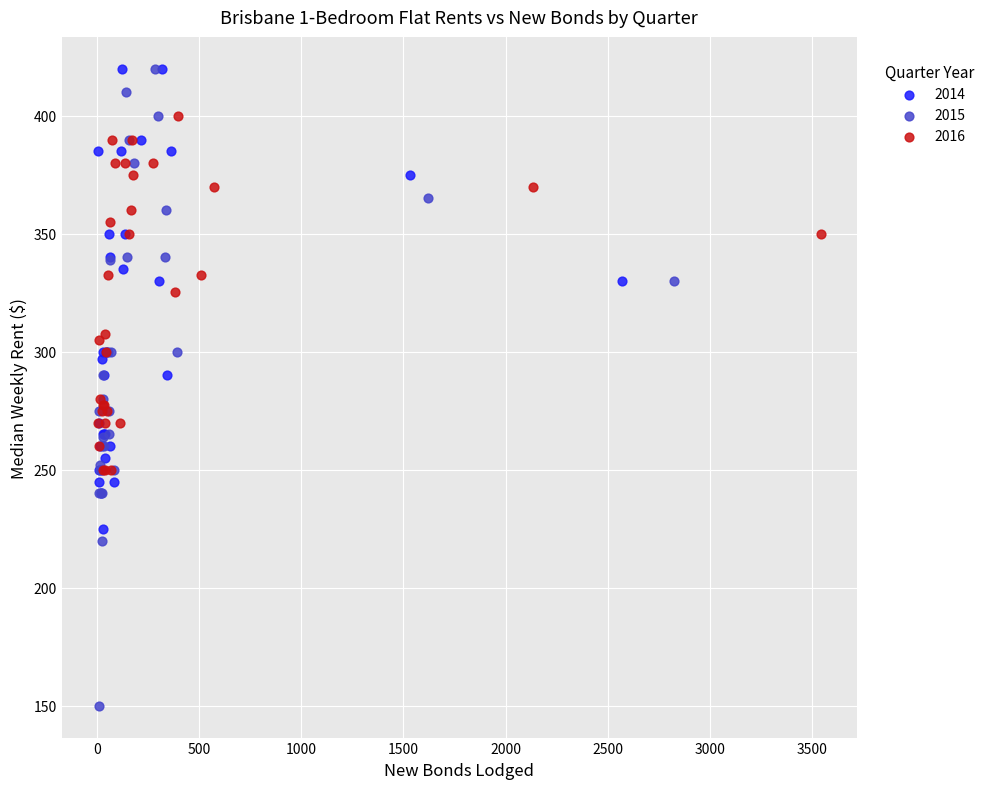

Which series reaches the minimum Y coordinate?

2015